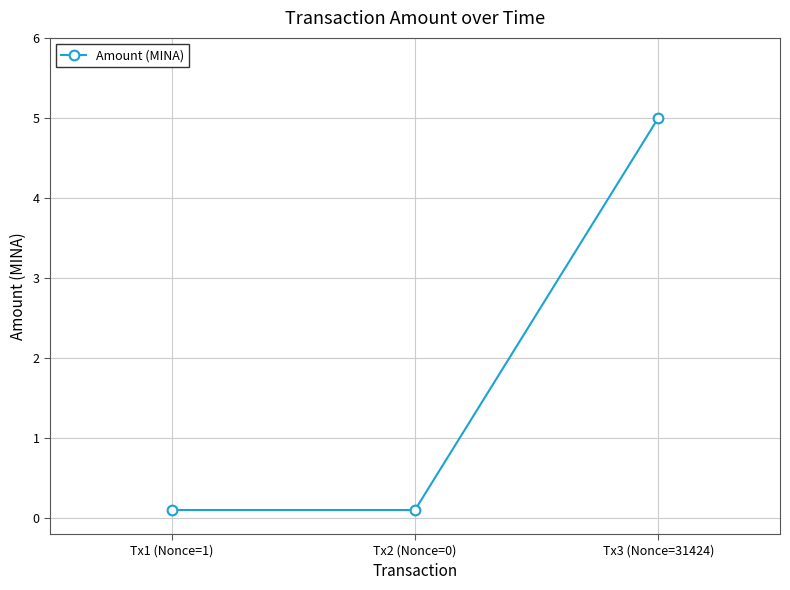

What is the change in value from Tx1 (Nonce=1) to Tx3 (Nonce=31424)?

+4.9